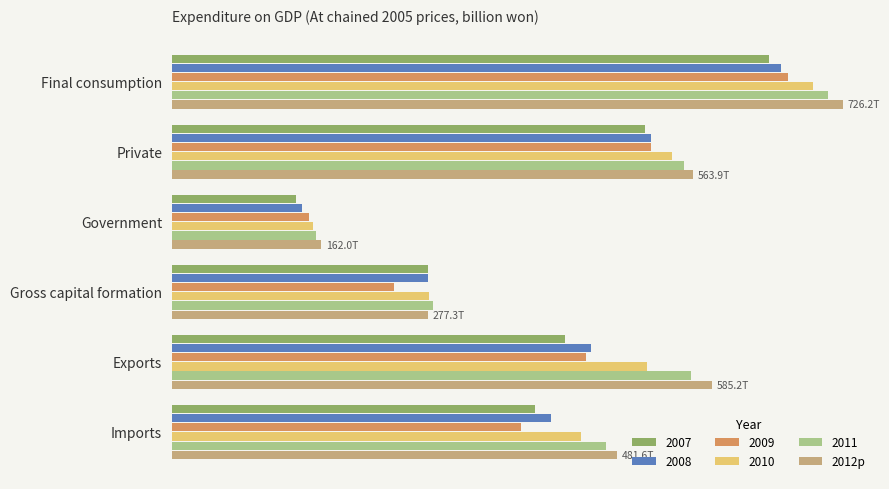

What are all the series names shown in the legend?

2007, 2008, 2009, 2010, 2011, 2012p